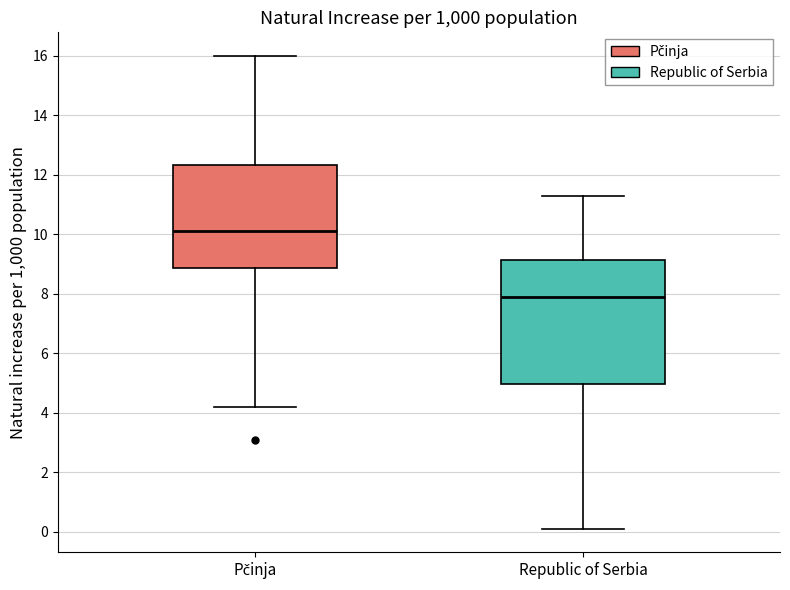

Where is the lower edge of the box for Pčinja on the y-axis? The values are not printed on the chart, so give them approximately, as read against the axis.

8.8